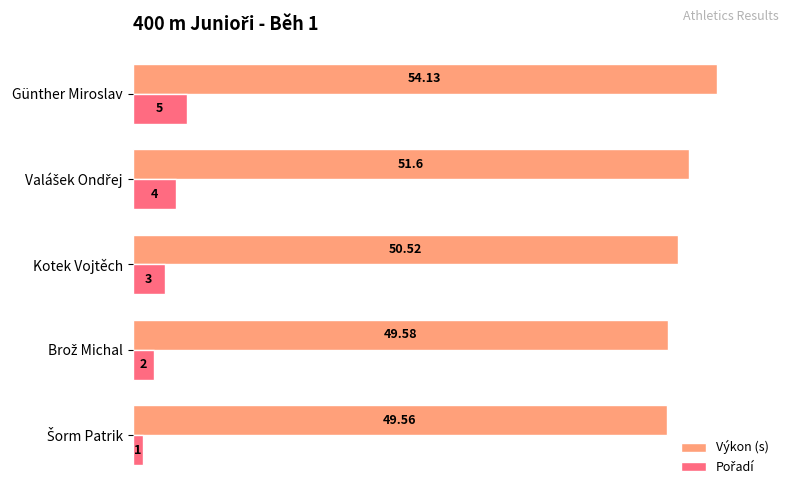

Which category has the highest value across all series?

Günther Miroslav